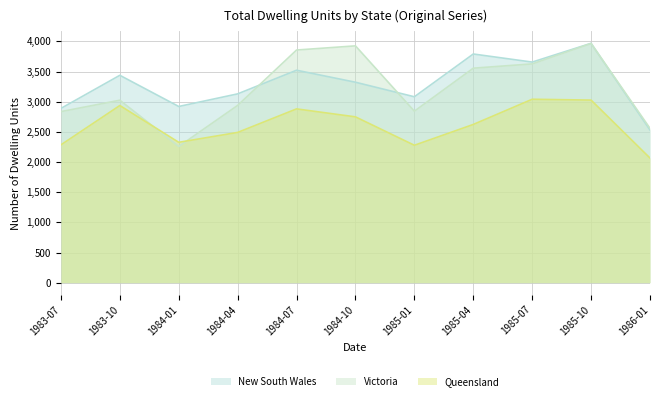

True or false: New South Wales and Queensland intersect in this chart.

False